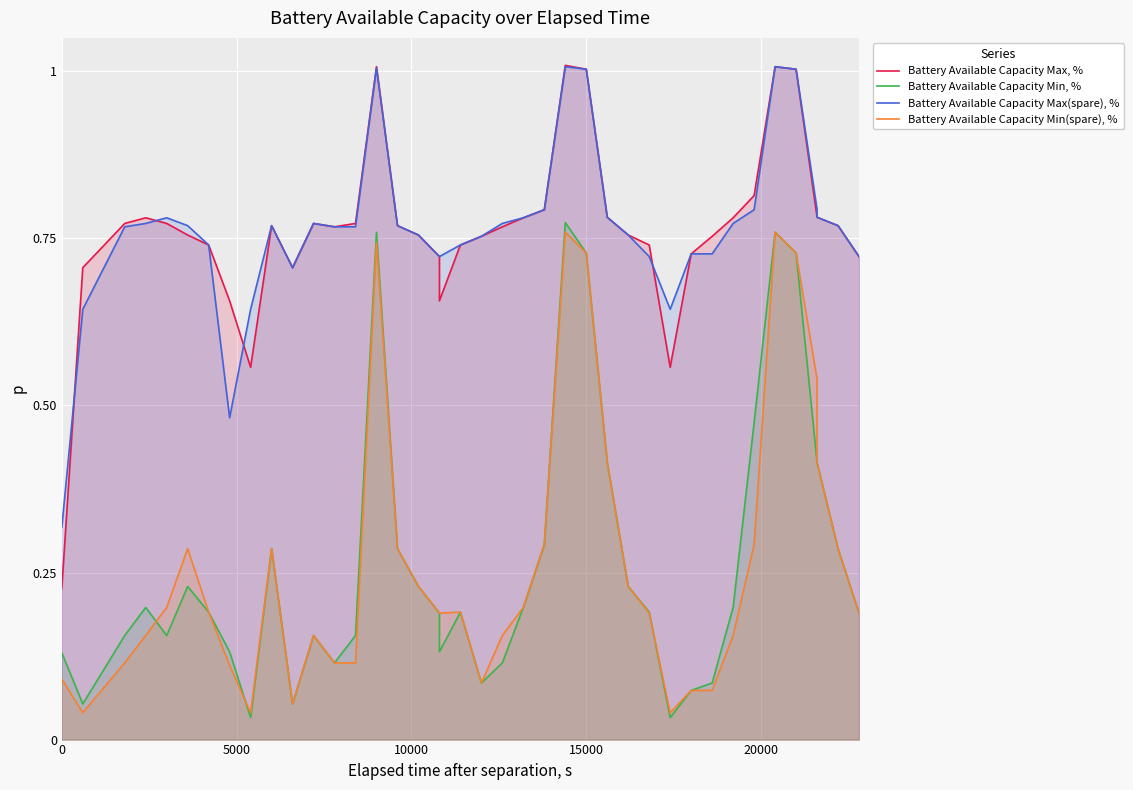

What is the sum of all Battery Available Capacity Max, % values?

30.5